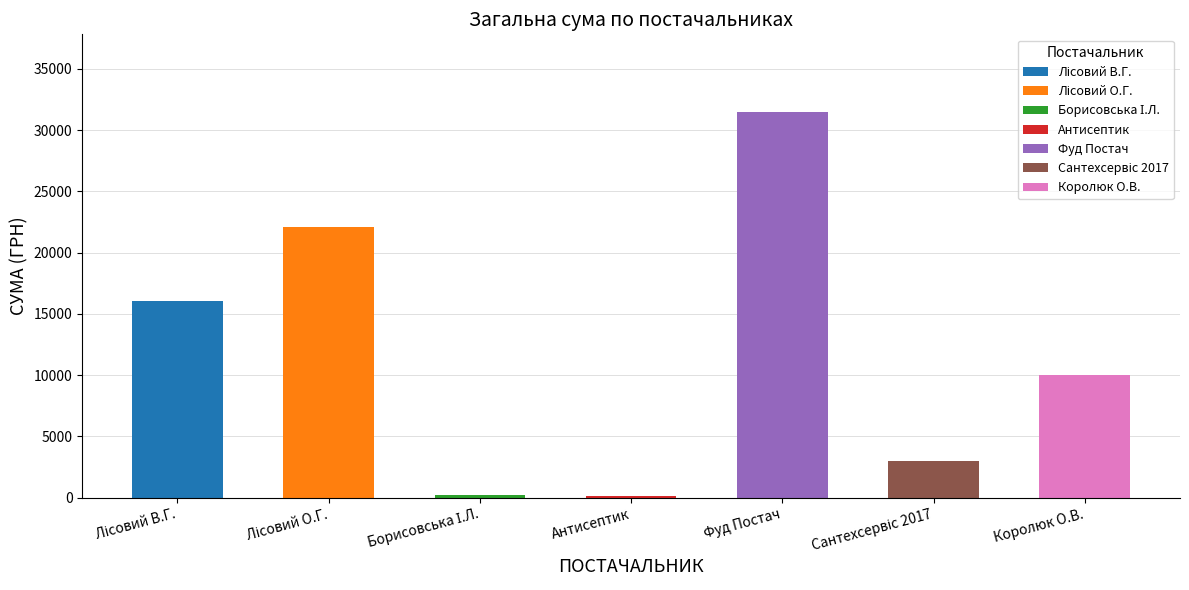

What is the ratio of the value at Лісовий О.Г. to the value at Борисовська І.Л.?

103.3